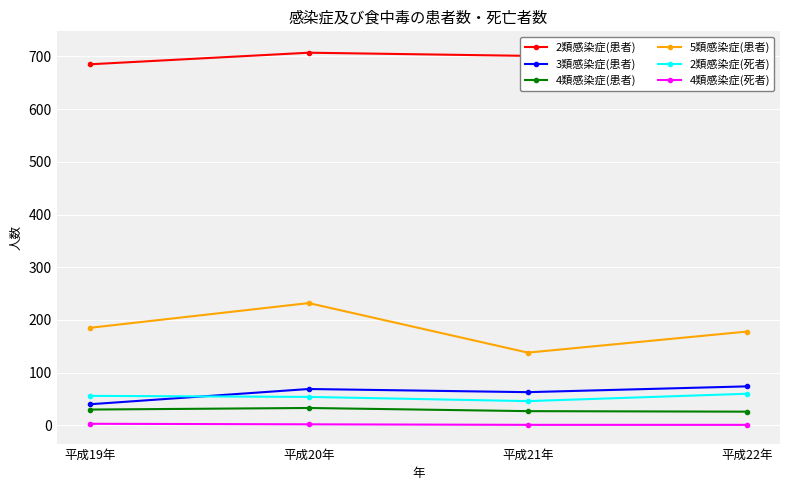

What position from the left is 平成19年?

1